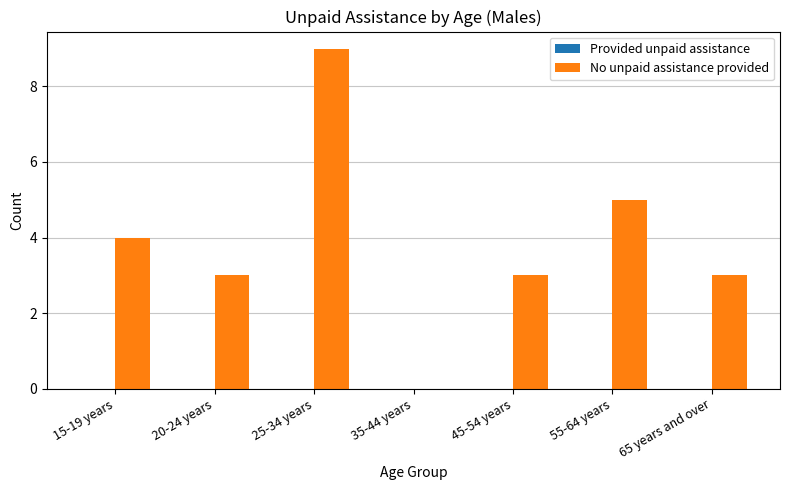

Which category has the highest value across all series?

25-34 years